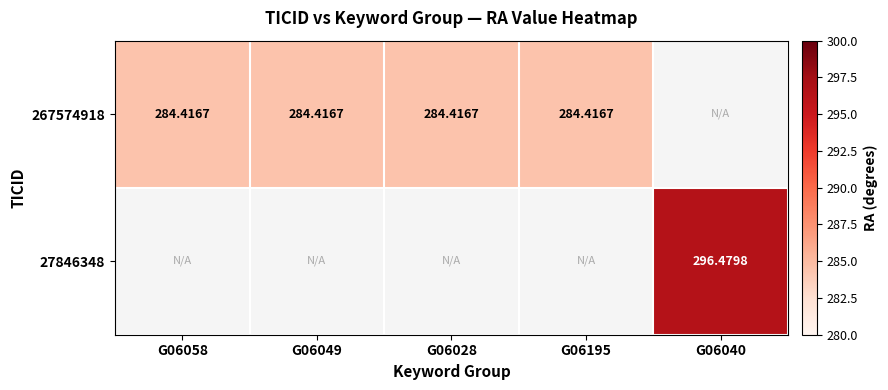

How many series are shown in this chart?

2